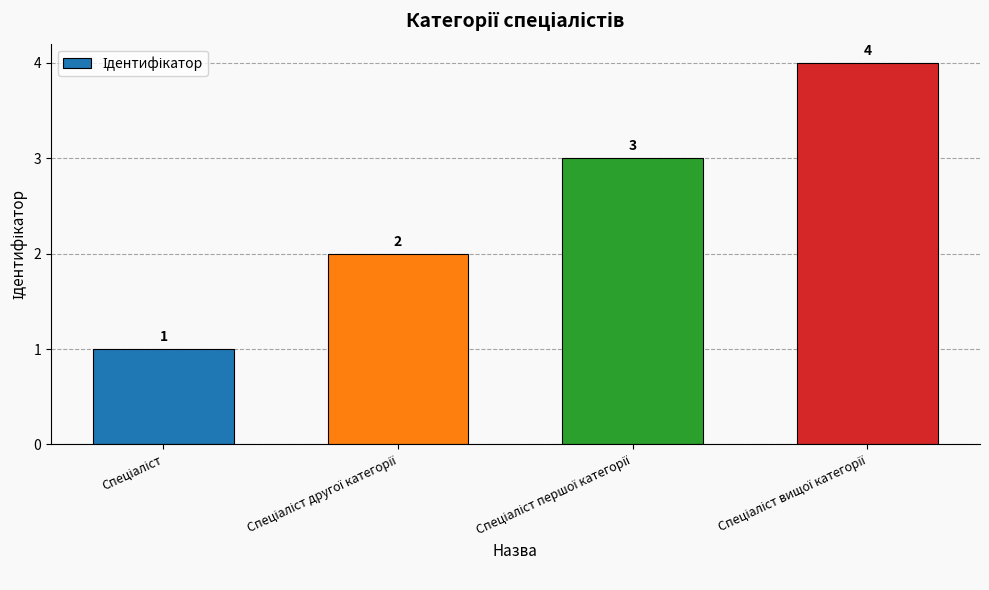

Count the number of data series in this chart.

1